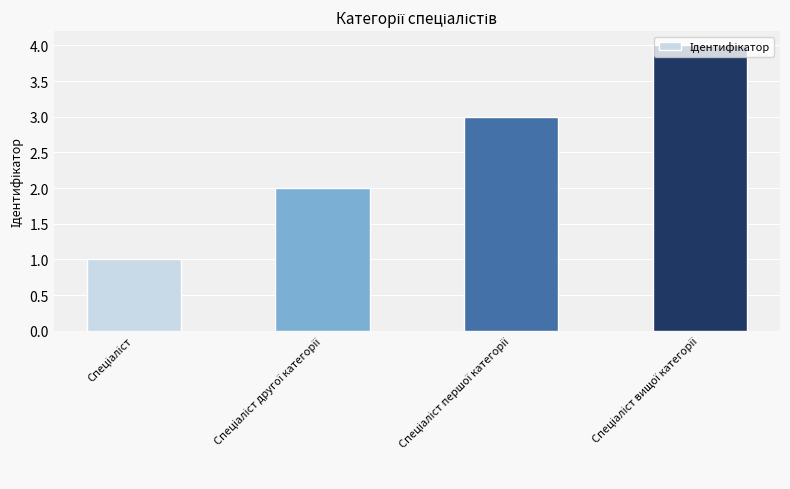

What is the maximum value shown in the chart?

4